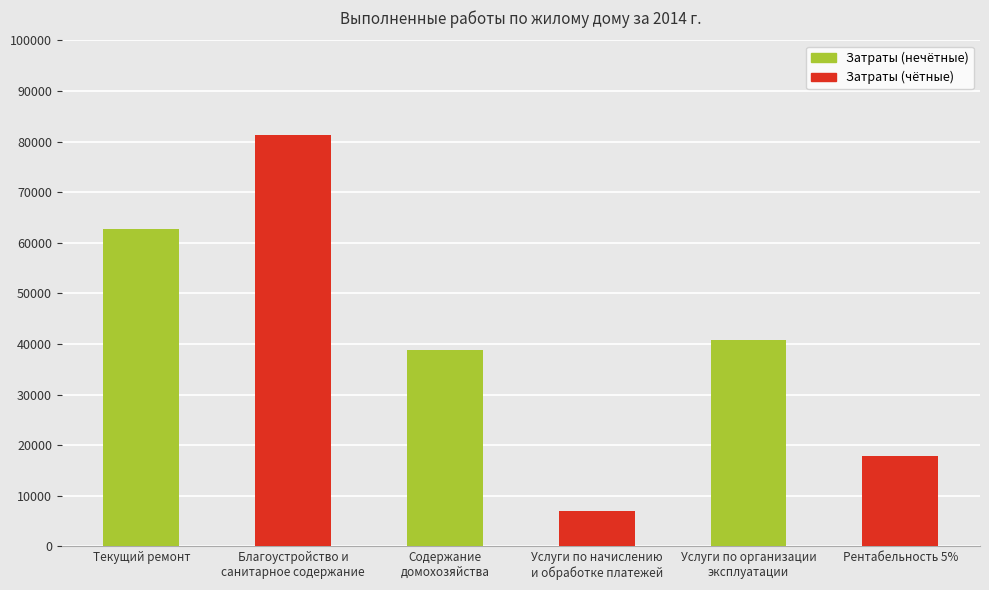

Between Текущий ремонт and Услуги по начислению
и обработке платежей, which is larger?

Текущий ремонт